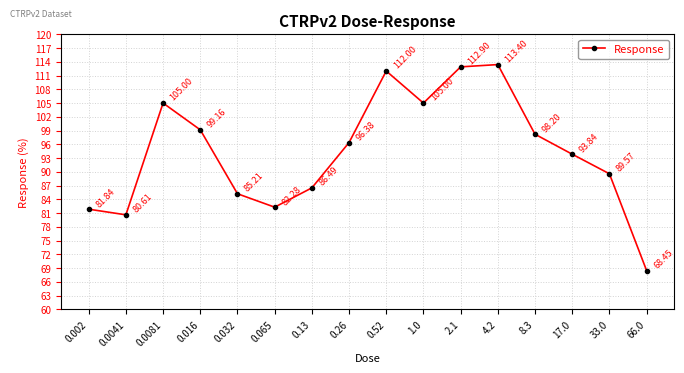

How many categories are shown in the chart?

16